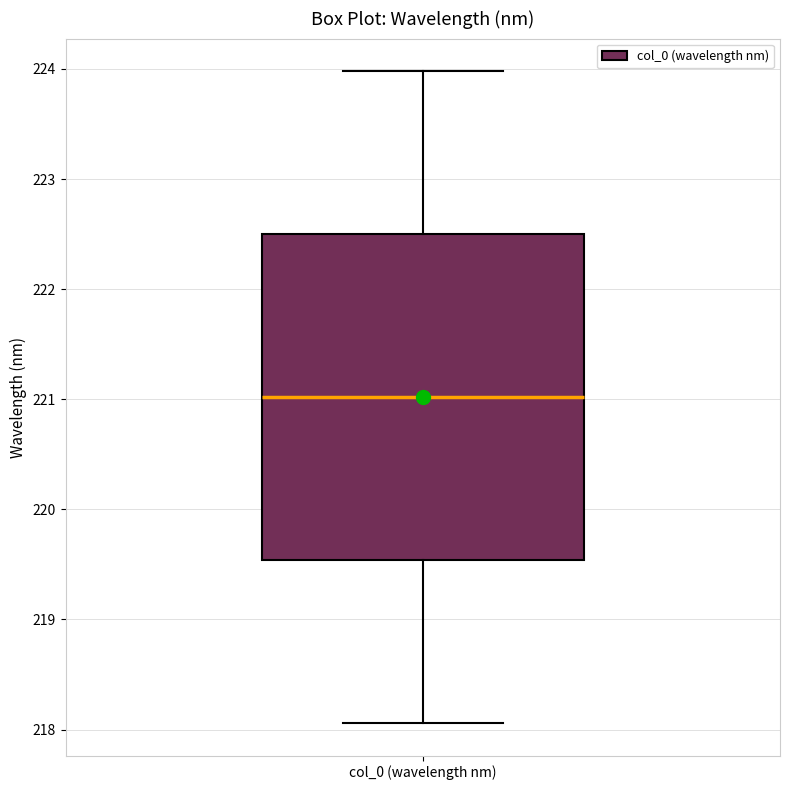

Read this box plot against the y-axis: the position of the median line, the range covered by the box, and the ends of both whiskers. The values are not printed on the chart, so give them approximately, as read against the axis.

median 221.0, box 219.5 to 222.5, whiskers 218.1 to 224.0